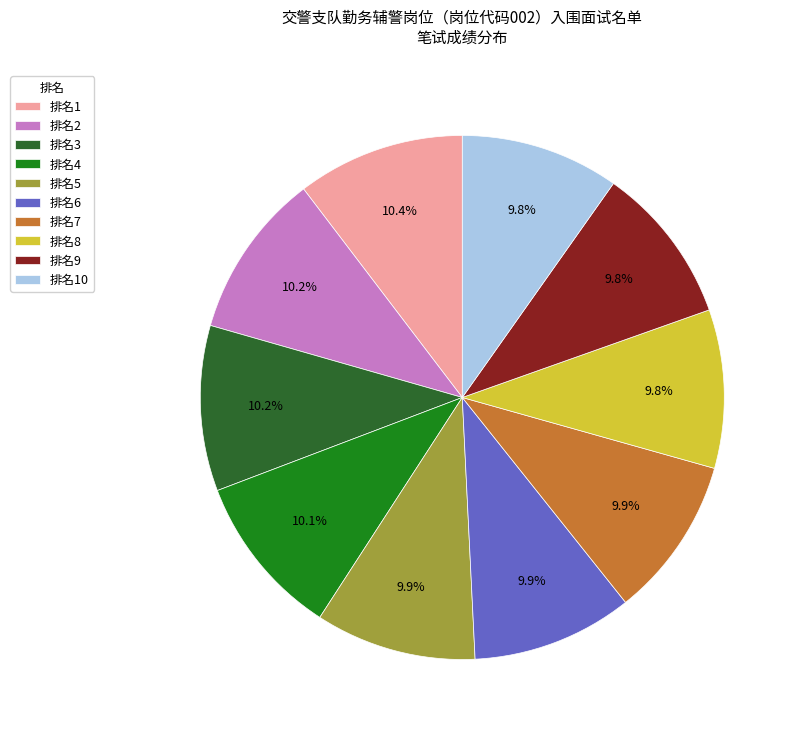

Is there any slice that represents more than half of the pie?

No